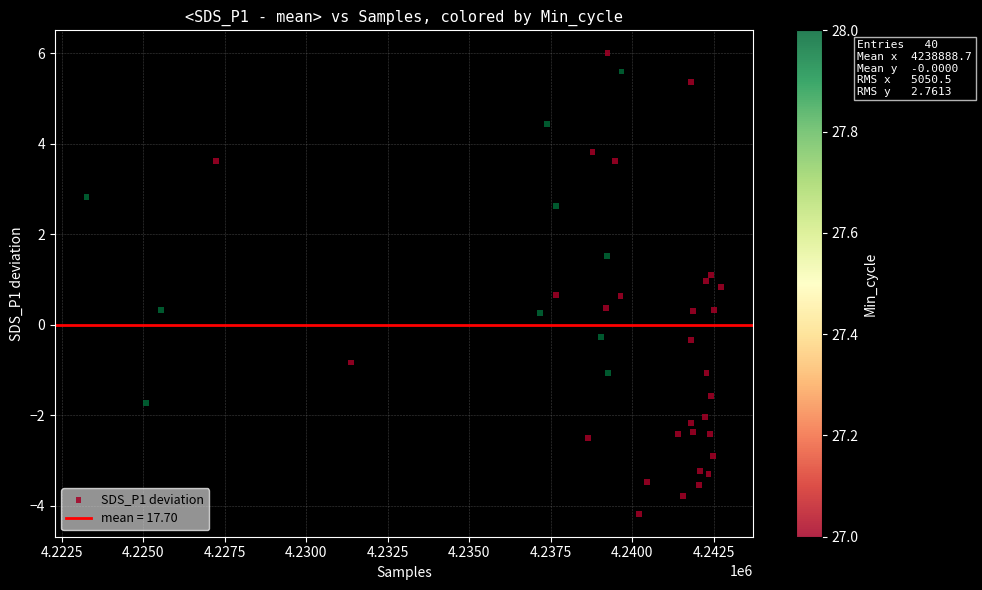

What is the range of Y values (max minus min)?

10.2